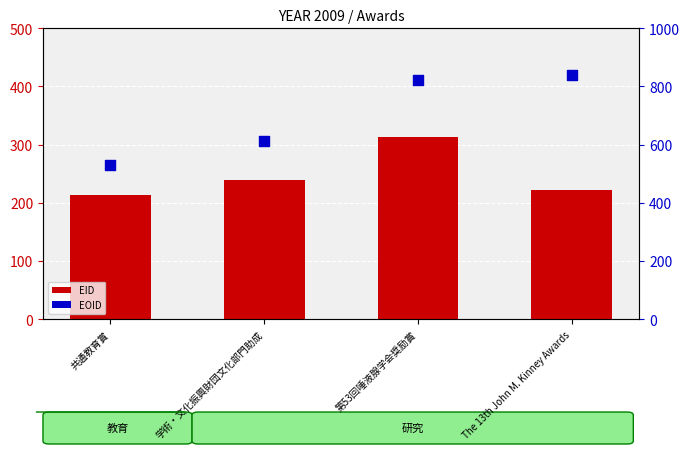

At how many categories does at least one series exceed 381?

4